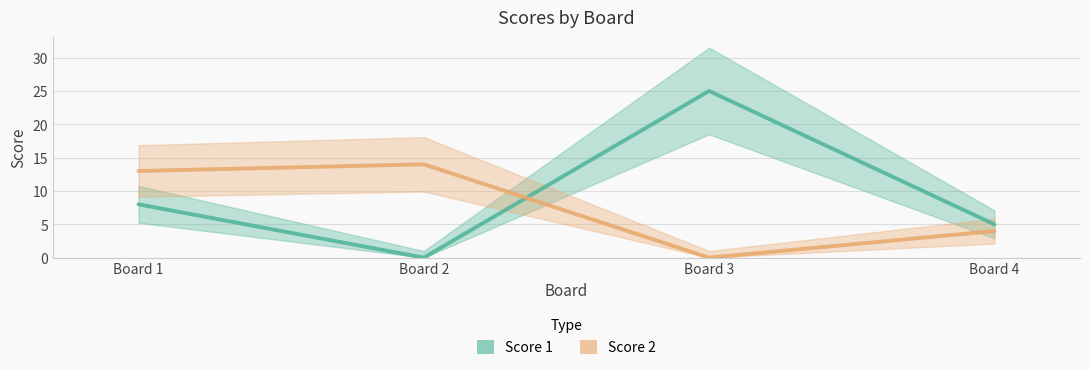

Reading left to right, transcribe all the data shown in this chart.

Score 1: Board 1=8	Board 2=0	Board 3=25	Board 4=5
Score 2: Board 1=13	Board 2=14	Board 3=0	Board 4=4